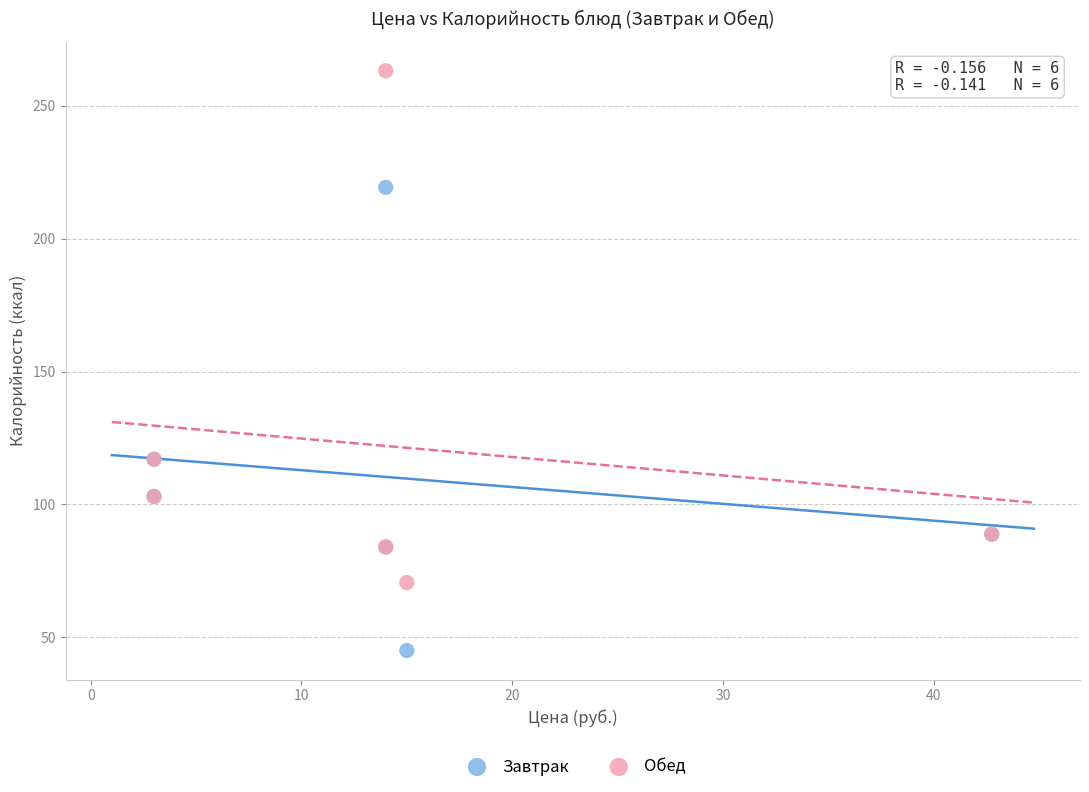

Which series reaches the minimum Y coordinate?

Завтрак